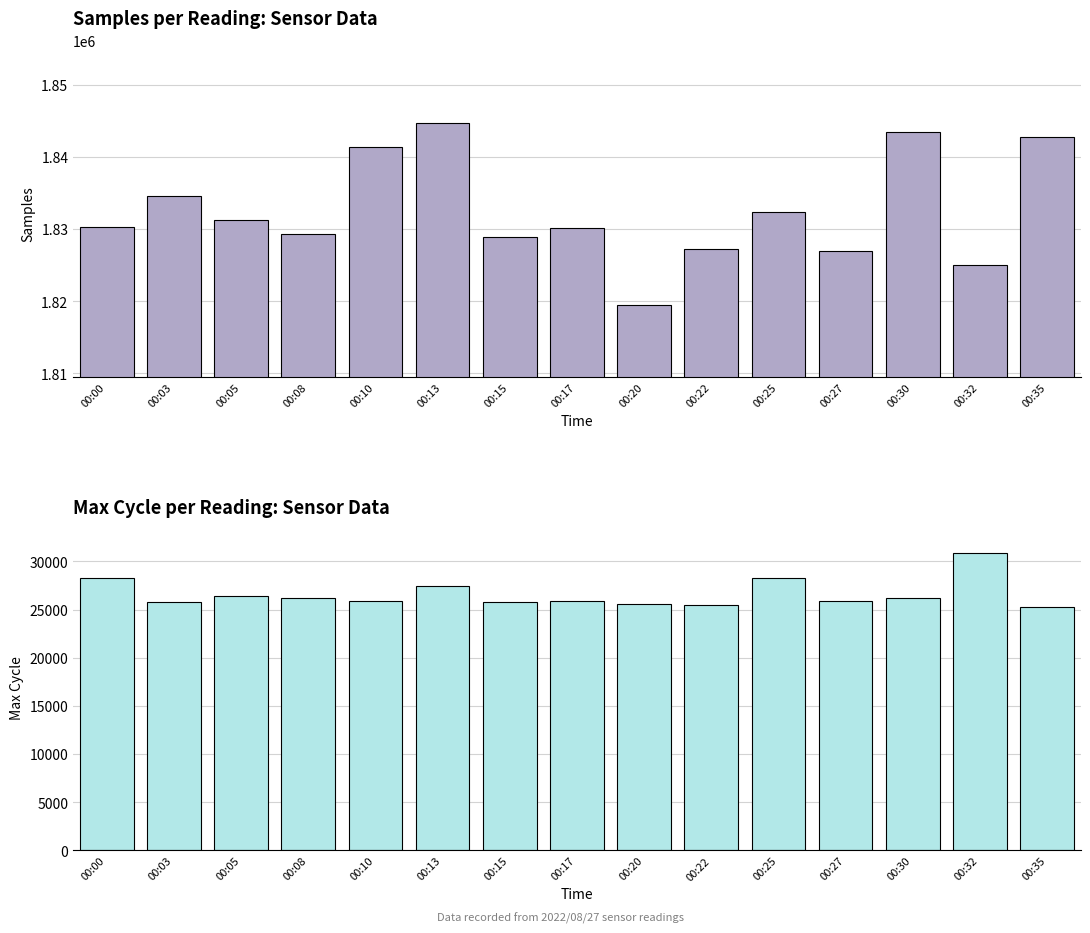

What is the difference between the maximum and minimum values in the Samples series?

25299